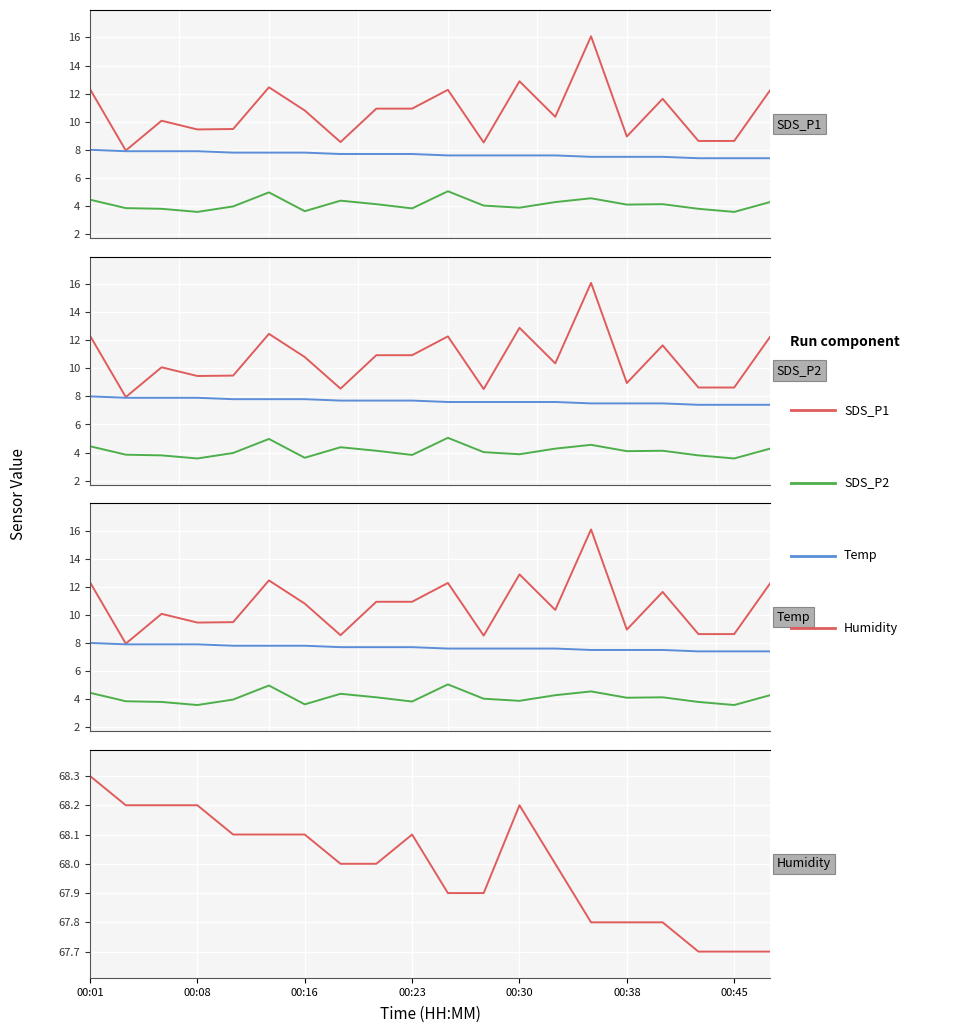

List the series in order of their peak value, lowest first.

SDS_P2, Temp, SDS_P1, Humidity